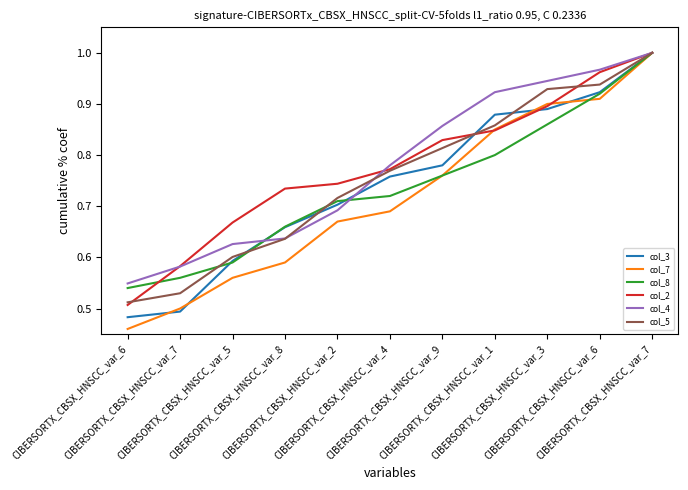

What is the average value of the col_4 series?

0.8